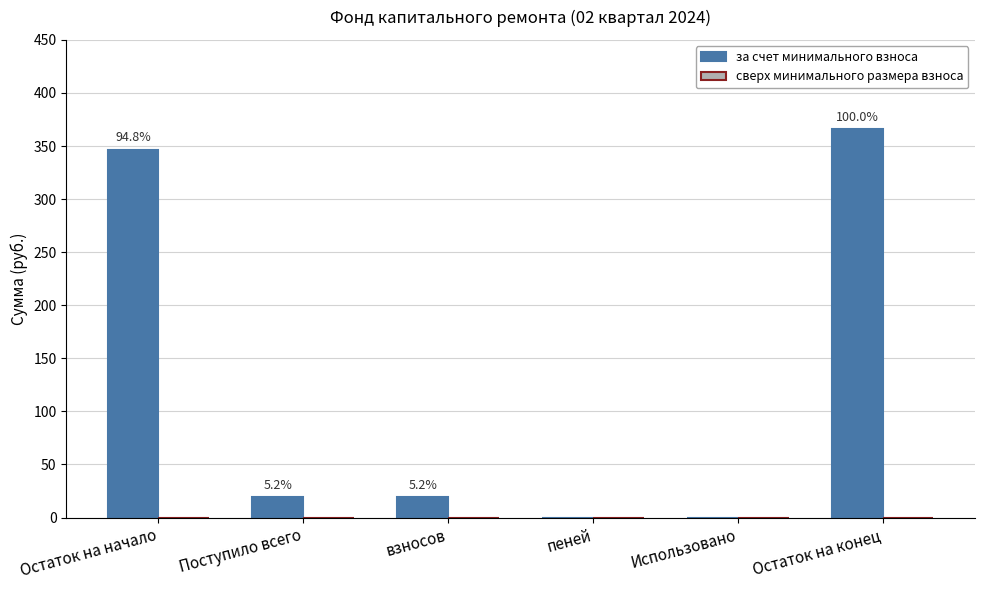

Are the bars grouped side by side (vs. stacked)?

No